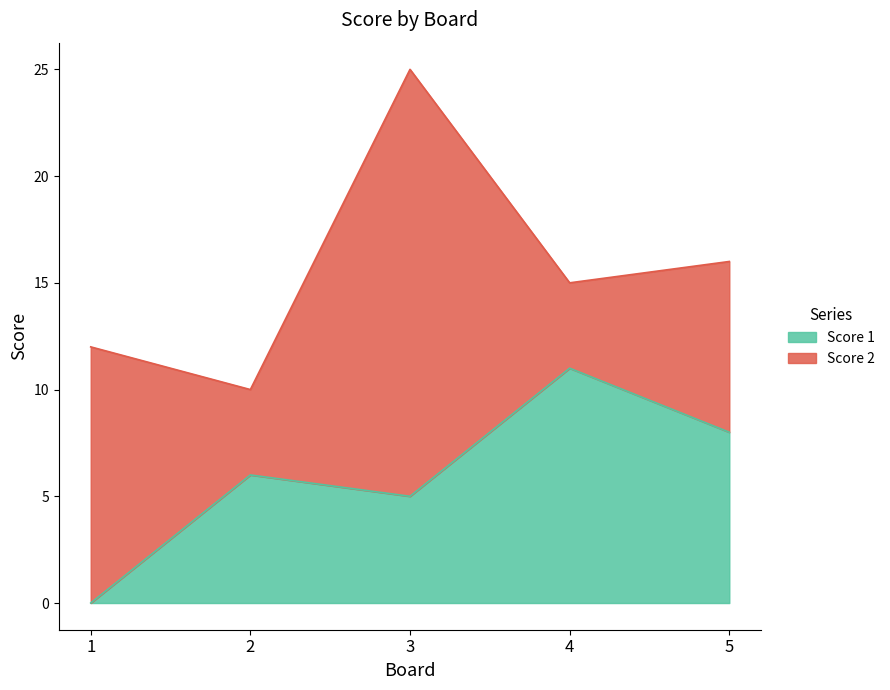

List the labels in order of value, smallest first.

1, 3, 2, 5, 4